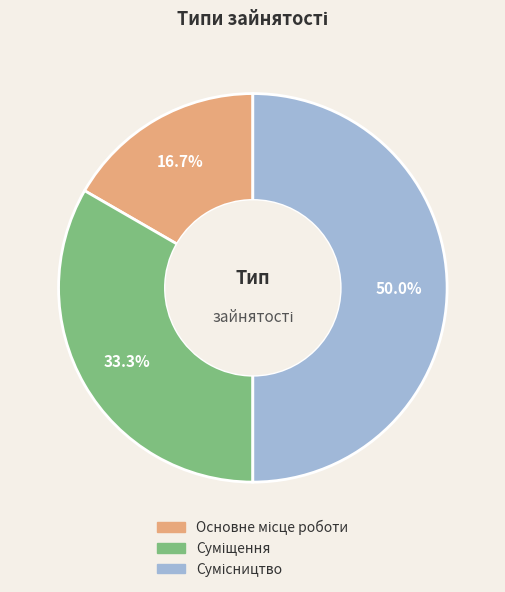

Count the number of slices in the pie.

3